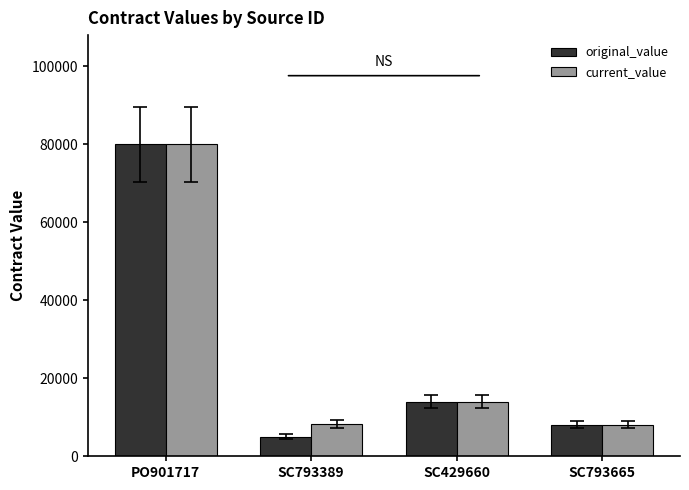

At which category is the sum across all series the highest?

PO901717